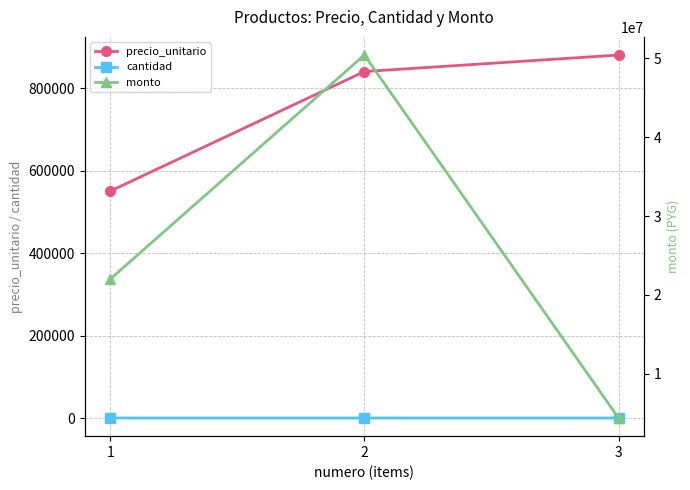

List the series in order of their peak value, lowest first.

cantidad, precio_unitario, monto